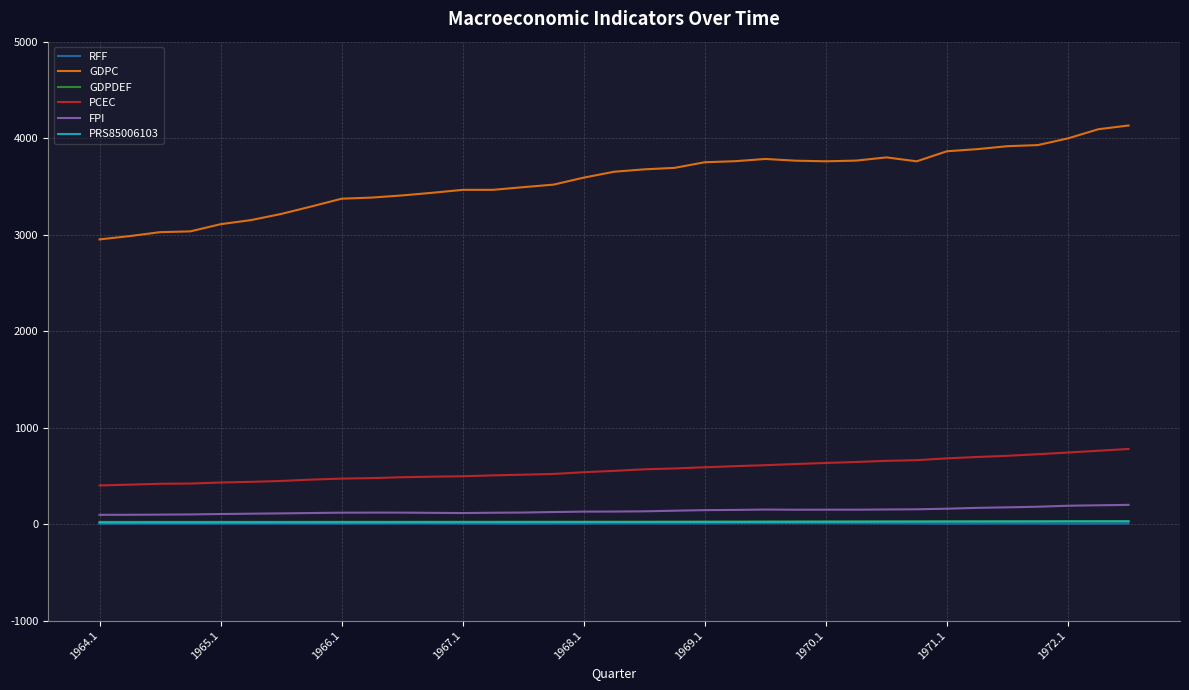

True or false: GDPC and GDPDEF cross at least once.

False